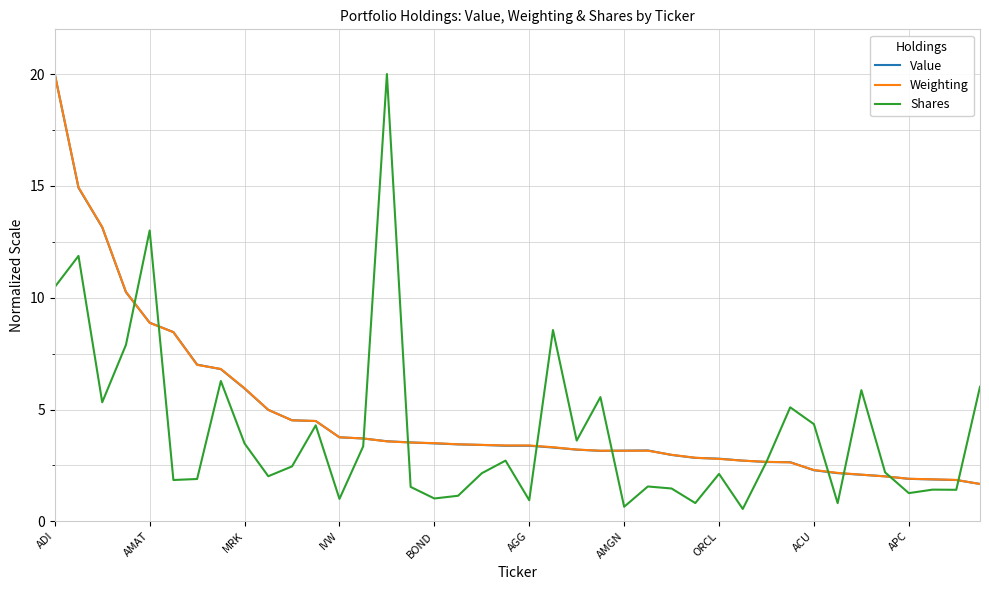

How many lines are shown in the chart?

3